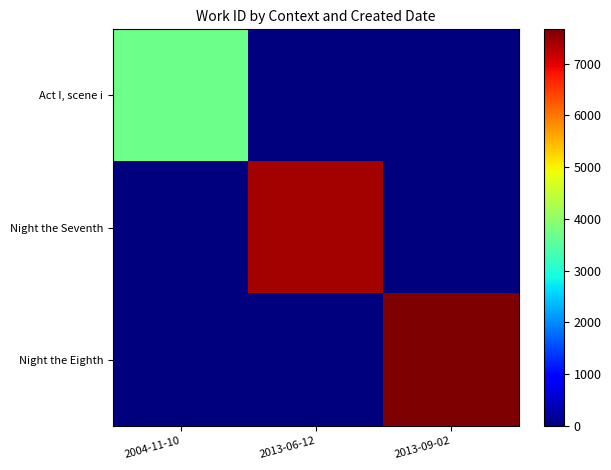

Between 2013-06-12 and 2013-09-02, which is larger?

2013-06-12